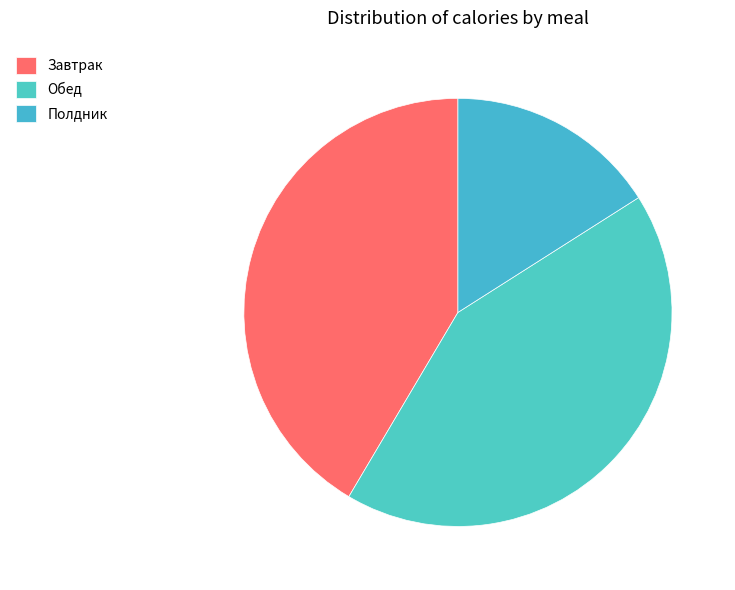

How many slices are in this pie chart?

3